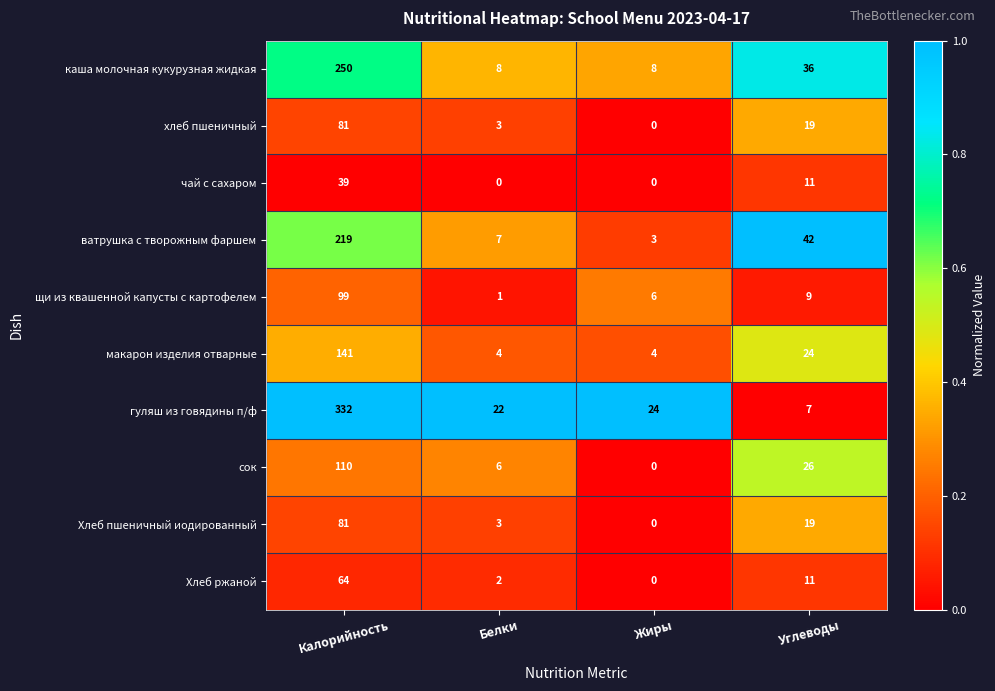

Which series has the largest range (max minus min)?

гуляш из говядины п/ф